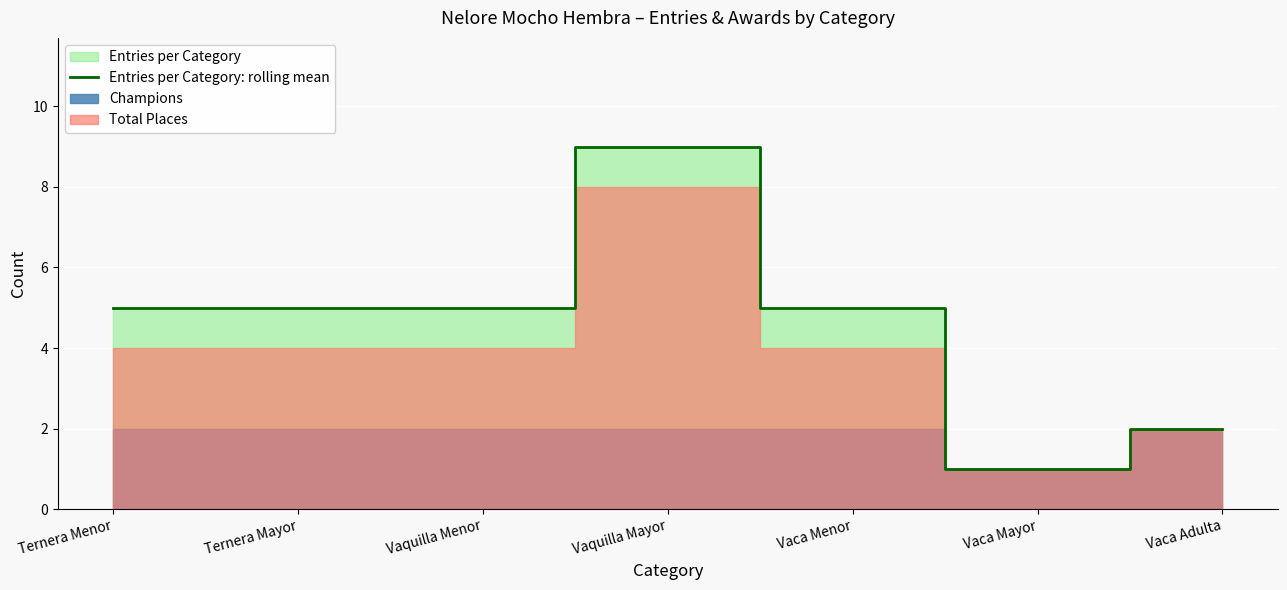

What position from the right is Vaquilla Mayor?

4